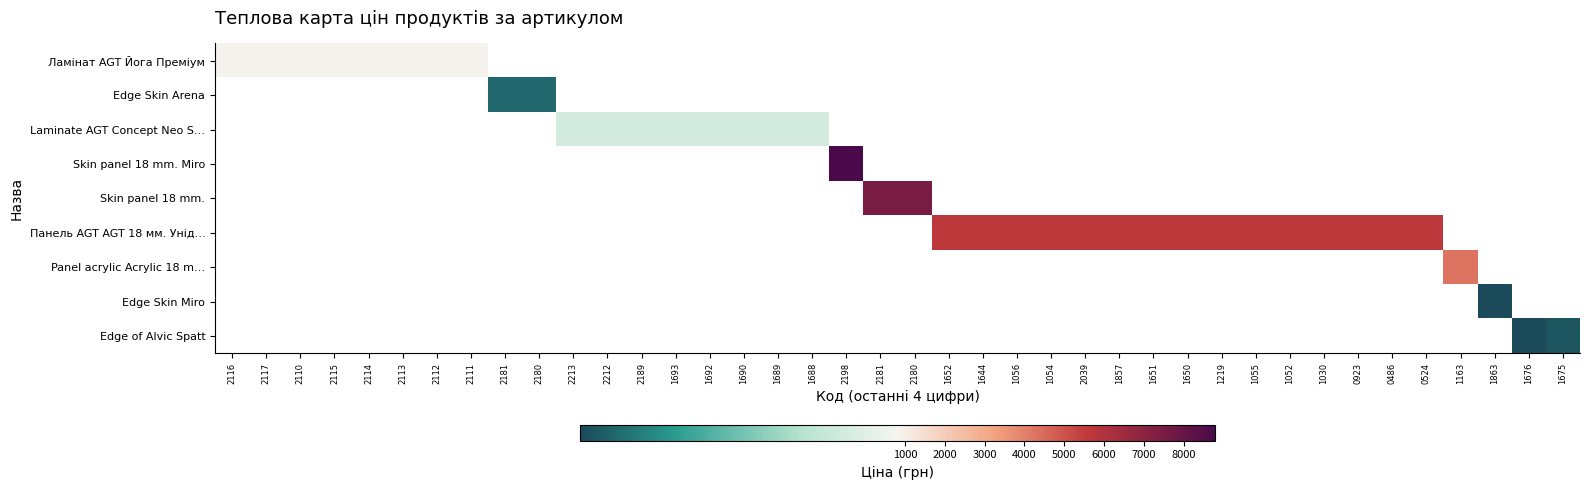

Which series has the widest spread of values?

Ламінат AGT Йога Преміум